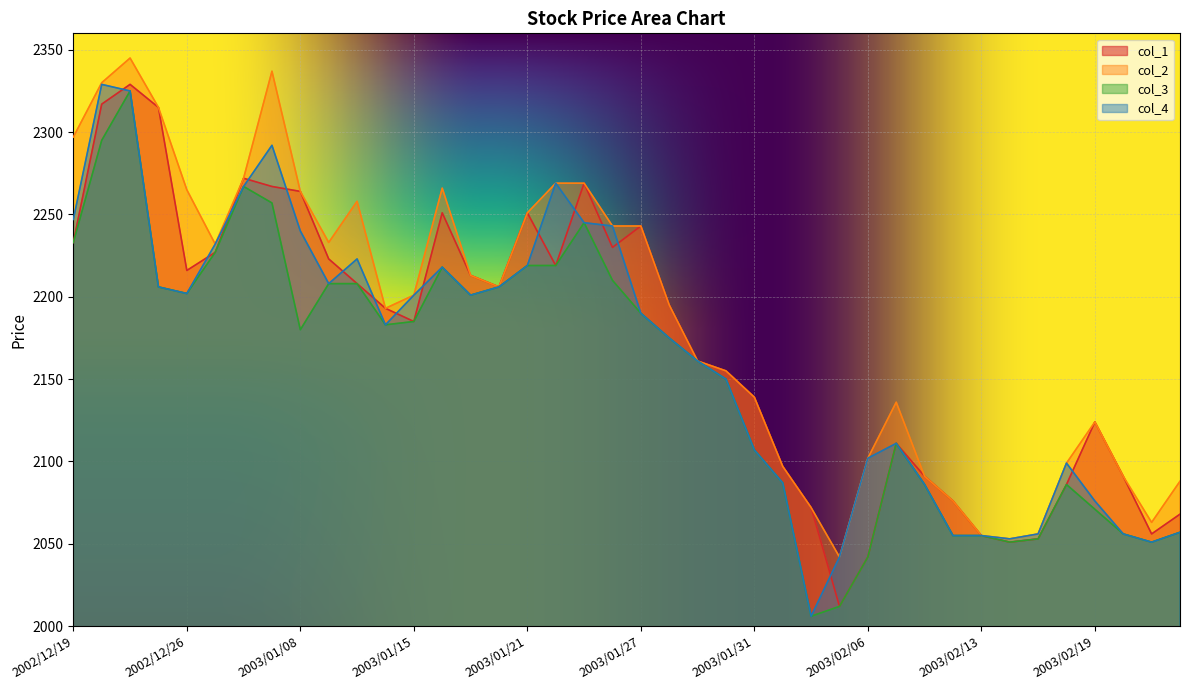

Rank the categories by col_4 value from lowest to highest.

2003/02/04, 2003/02/05, 2003/02/21, 2003/02/14, 2003/02/12, 2003/02/13, 2003/02/17, 2003/02/20, 2003/02/24, 2003/02/19, 2003/02/10, 2003/02/03, 2003/02/18, 2003/02/06, 2003/01/31, 2003/02/07, 2003/01/30, 2003/01/29, 2003/01/28, 2003/01/14, 2003/01/27, 2003/01/15, 2003/01/17, 2002/12/26, 2002/12/25, 2003/01/20, 2003/01/09, 2003/01/16, 2003/01/21, 2003/01/10, 2002/12/27, 2003/01/08, 2003/01/24, 2003/01/23, 2002/12/19, 2003/01/06, 2003/01/22, 2003/01/07, 2002/12/24, 2002/12/20